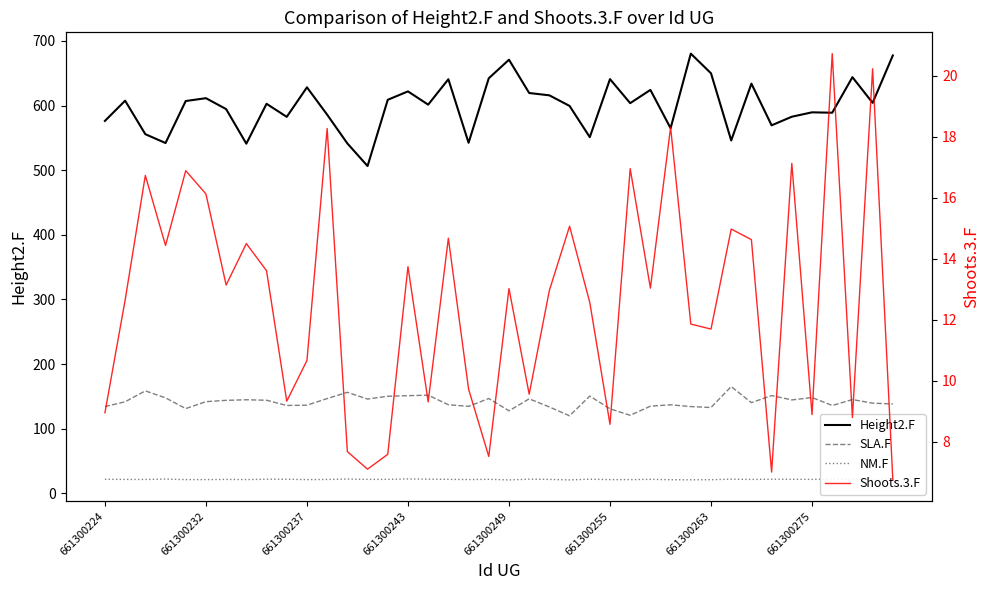

At which category is the sum across all series the highest?

29